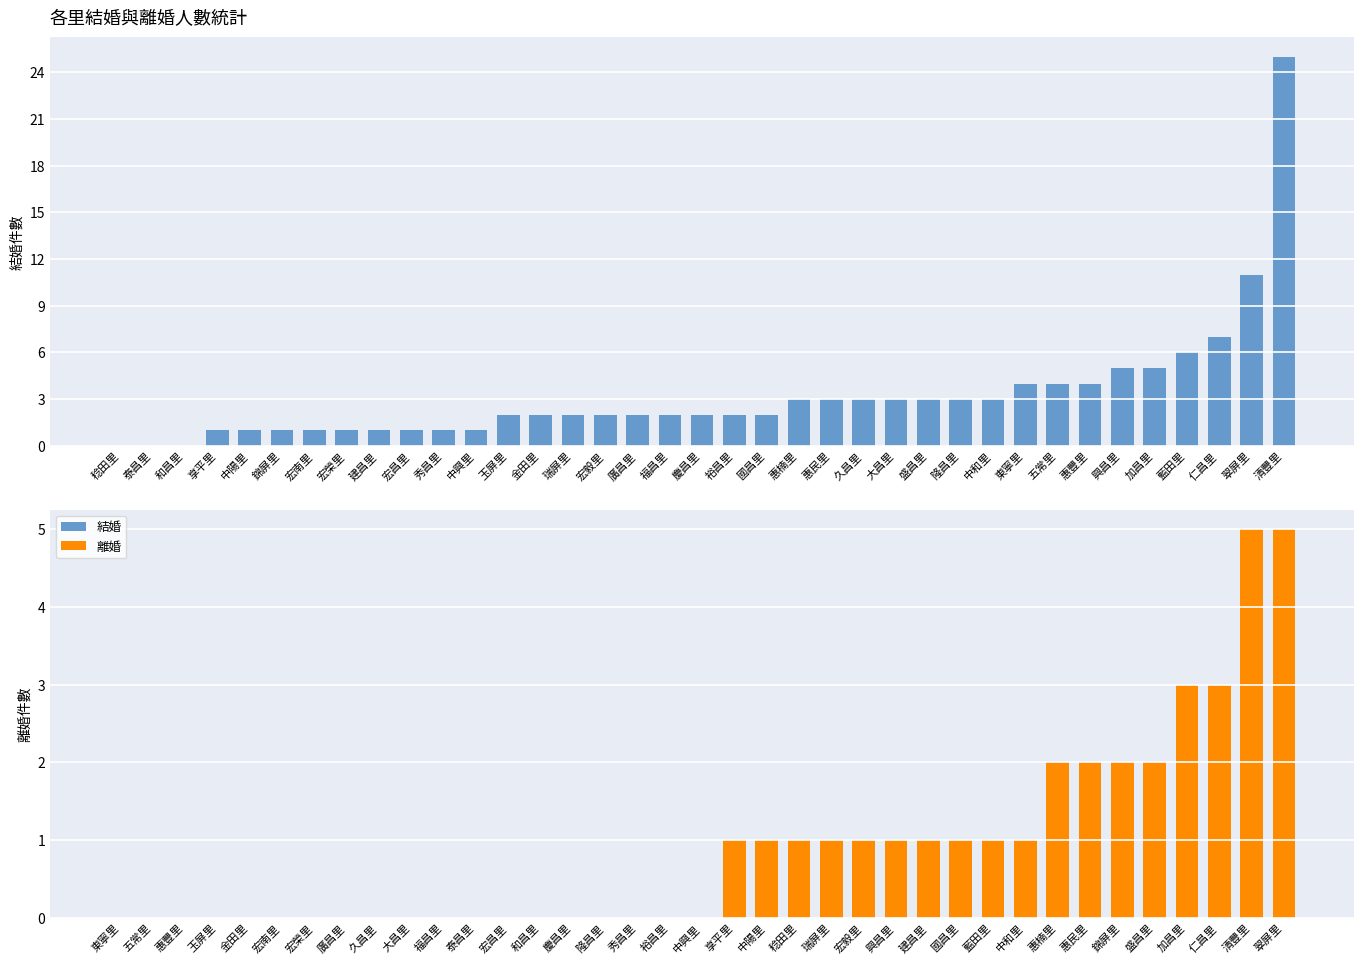

What is the difference between the 結婚 values at 泰昌里 and 盛昌里?

3